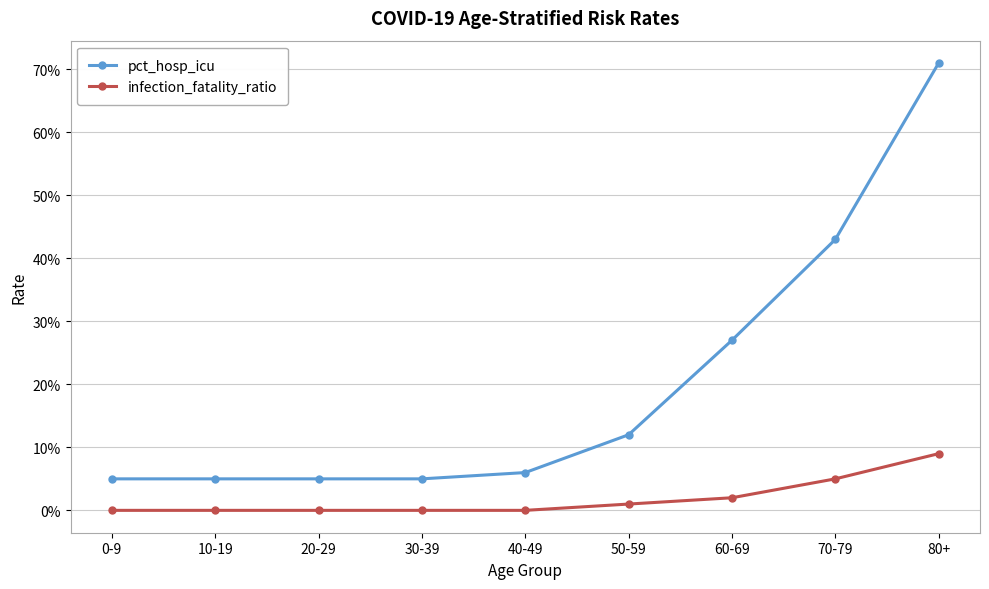

Is the value of pct_hosp_icu at 60-69 greater than the value of infection_fatality_ratio at 80+?

Yes